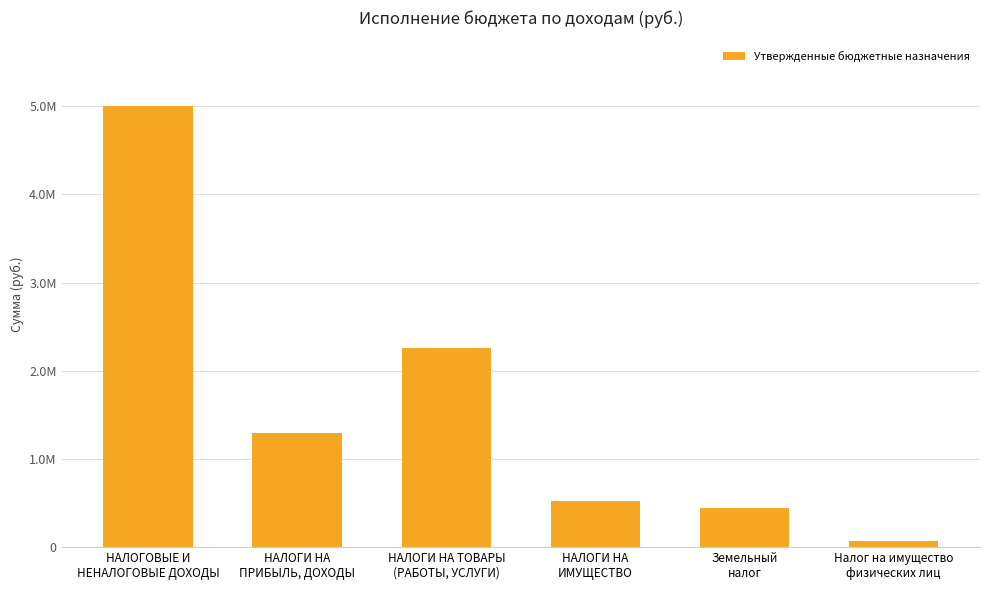

The value at Налог на имущество
физических лиц is 111577. True or false?

False